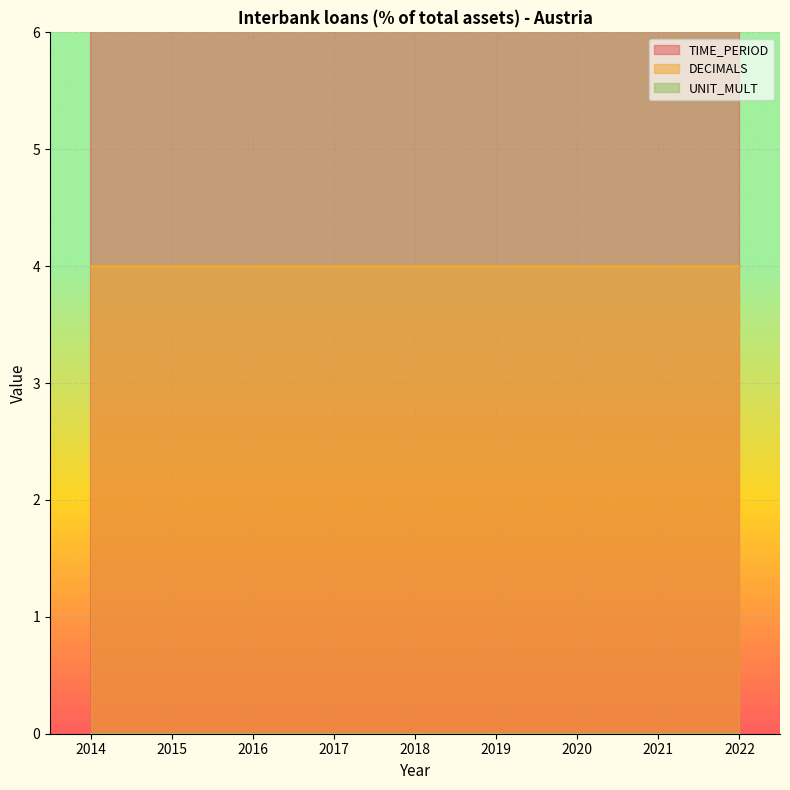

Reading left to right, extract all data points from this chart.

TIME_PERIOD: 2014=2014	2015=2015	2016=2016	2017=2017	2018=2018	2019=2019	2020=2020	2021=2021	2022=2022
DECIMALS: 2014=4	2015=4	2016=4	2017=4	2018=4	2019=4	2020=4	2021=4	2022=4
UNIT_MULT: 2014=0	2015=0	2016=0	2017=0	2018=0	2019=0	2020=0	2021=0	2022=0